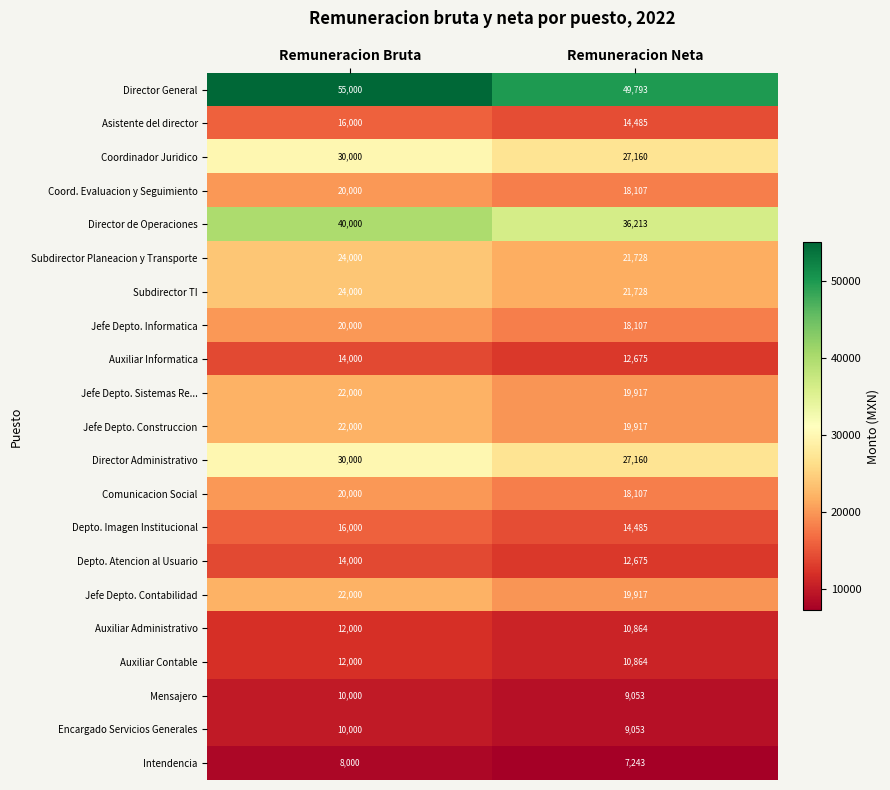

What is the lowest value of the Depto. Atencion al Usuario series?

12675